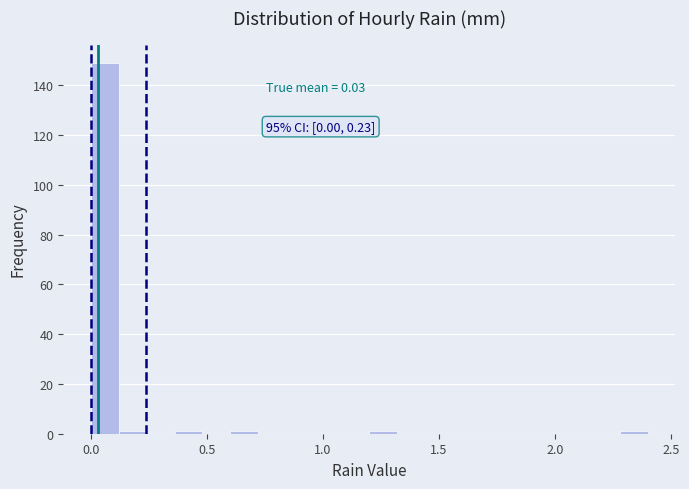

Around what value on the x-axis is the tallest bar? Give the approximate position of its centre, as read against the axis.

0.05